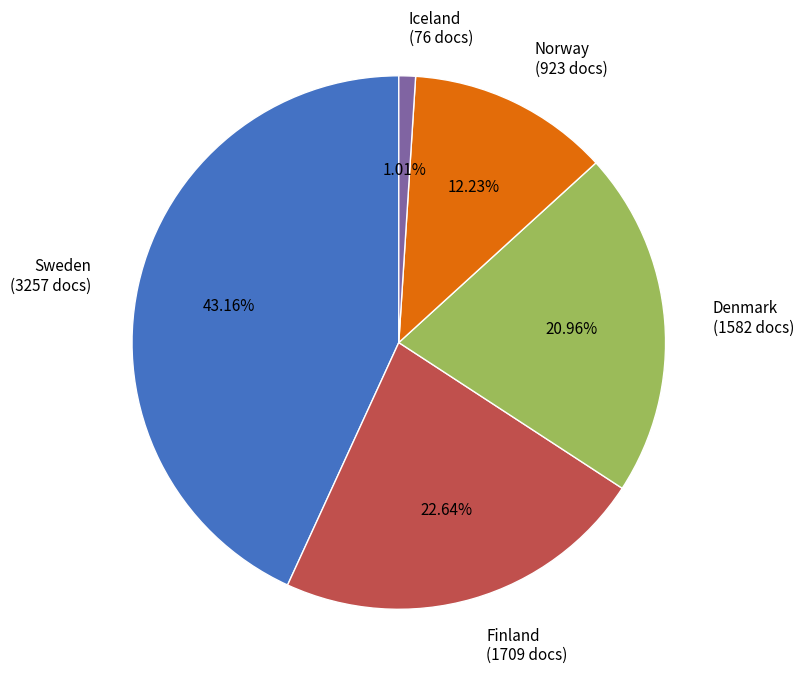

Combined, what portion of the pie is Norway and Finland?

34.9%